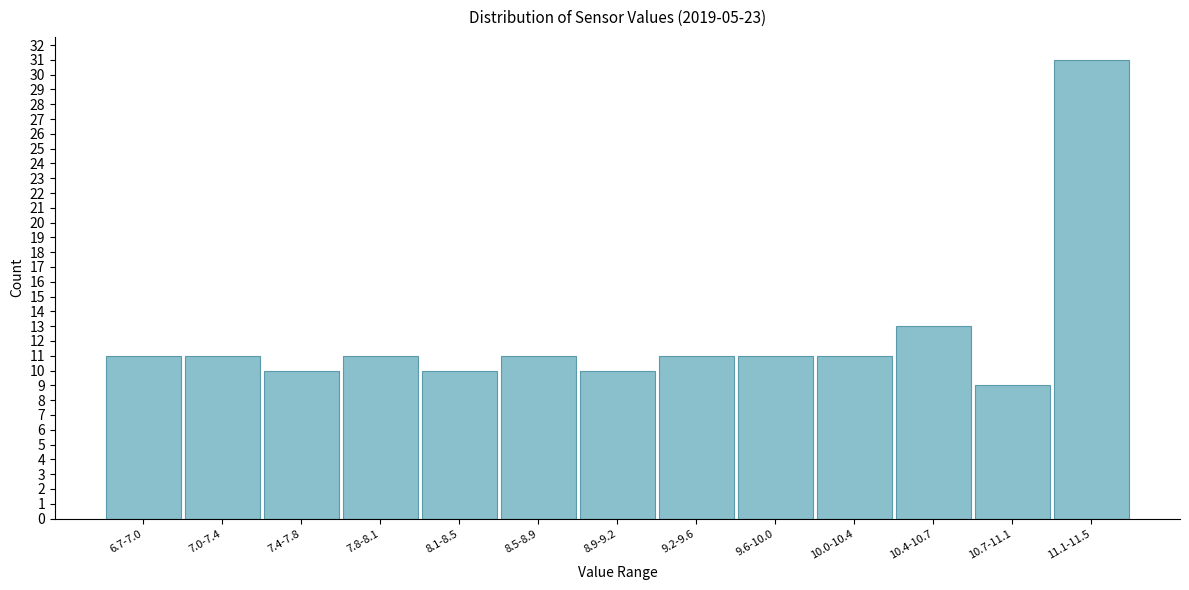

Reading left to right, what are all the values shown in this chart?

6.7-7.0=11	7.0-7.4=11	7.4-7.8=10	7.8-8.1=11	8.1-8.5=10	8.5-8.9=11	8.9-9.2=10	9.2-9.6=11	9.6-10.0=11	10.0-10.4=11	10.4-10.7=13	10.7-11.1=9	11.1-11.5=31